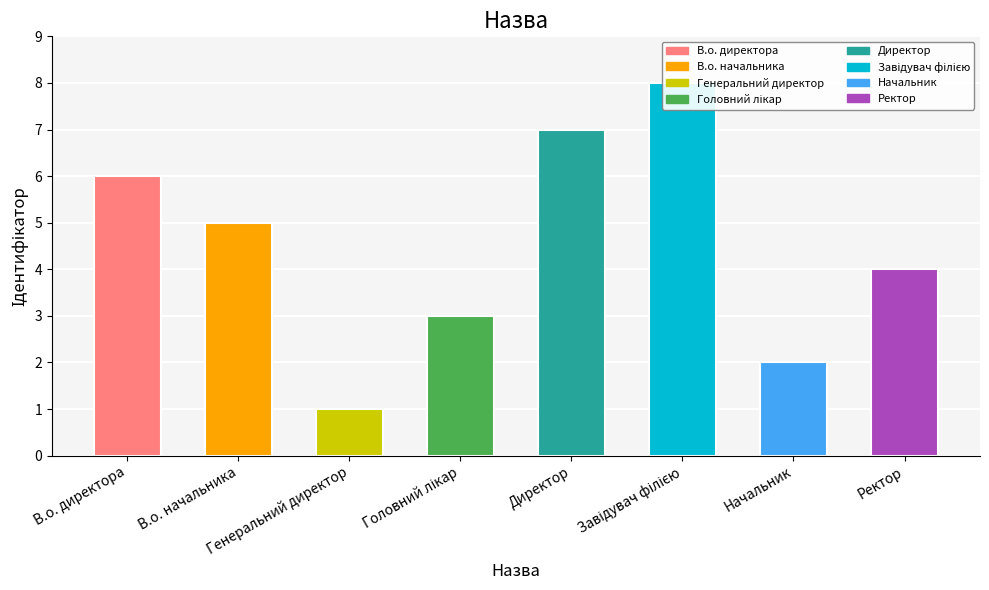

List the labels in order of value, smallest first.

Генеральний директор, Начальник, Головний лікар, Ректор, В.о. начальника, В.о. директора, Директор, Завідувач філією